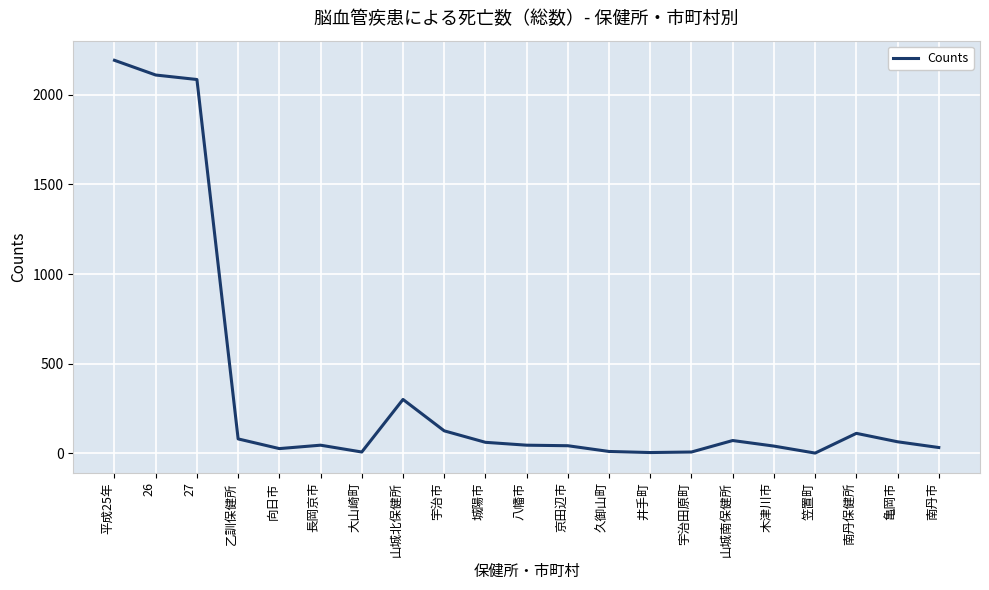

What is the maximum value shown in the chart?

2191